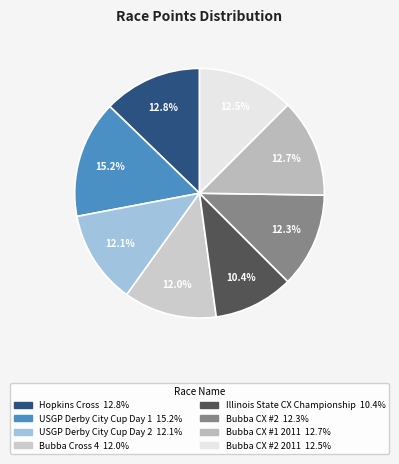

How many segments does this pie chart have?

8